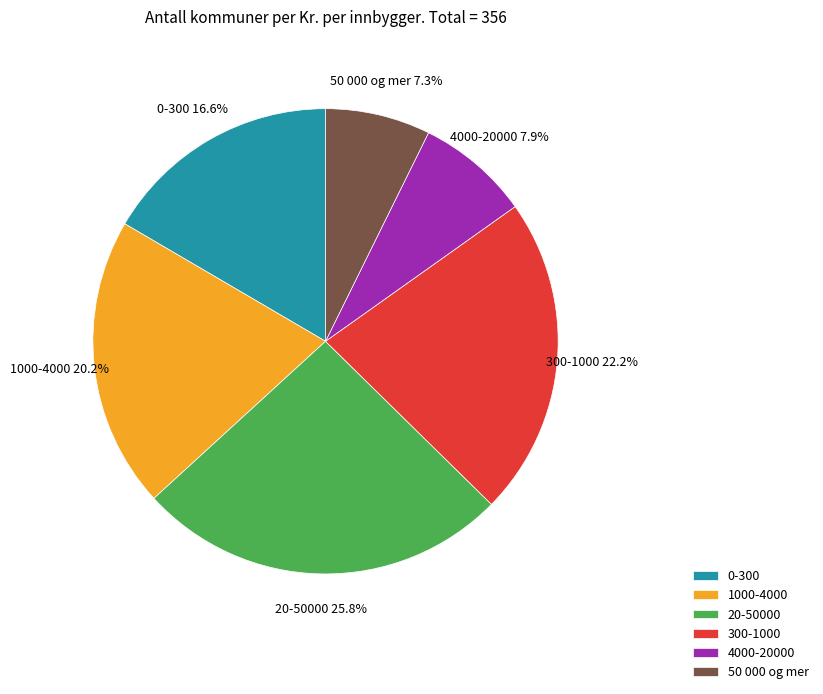

Which category has the biggest portion of the pie?

20-50000